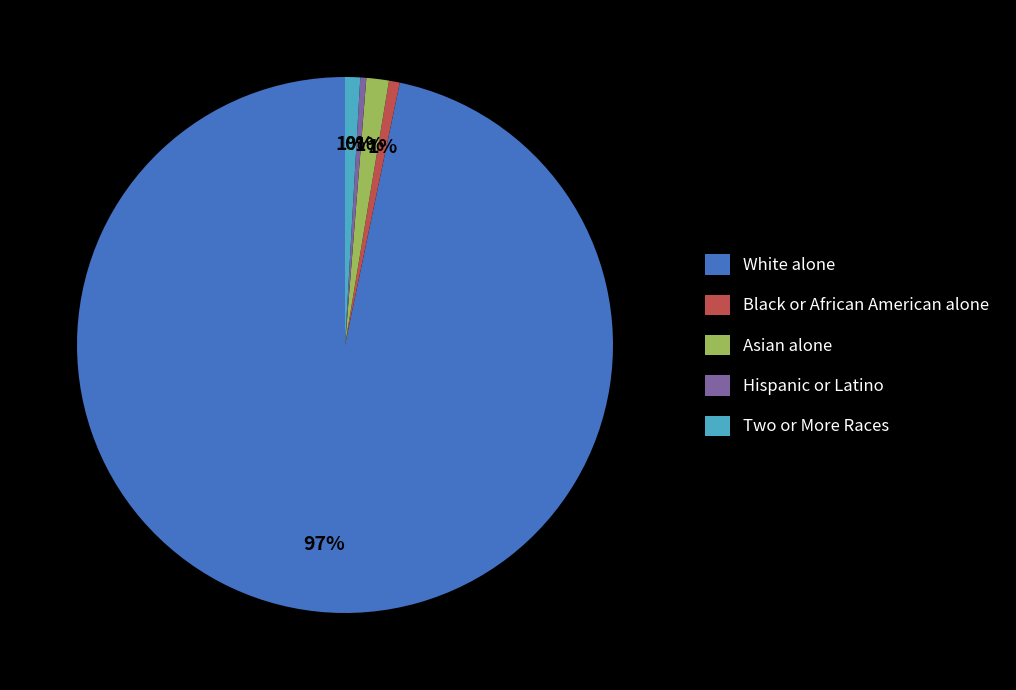

The Two or More Races slice represents 8% of the pie. True or false?

False